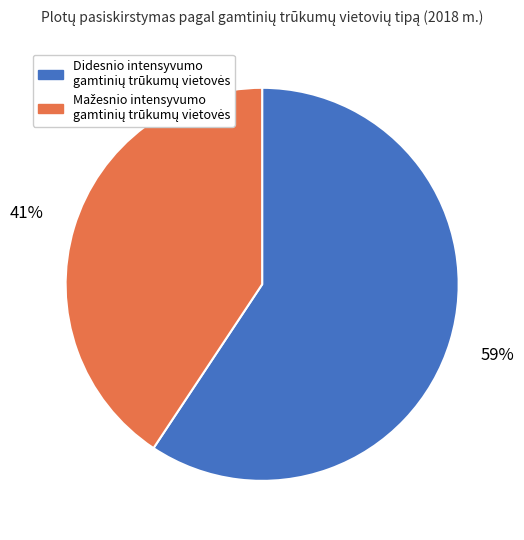

Is there a majority slice in this chart?

Yes